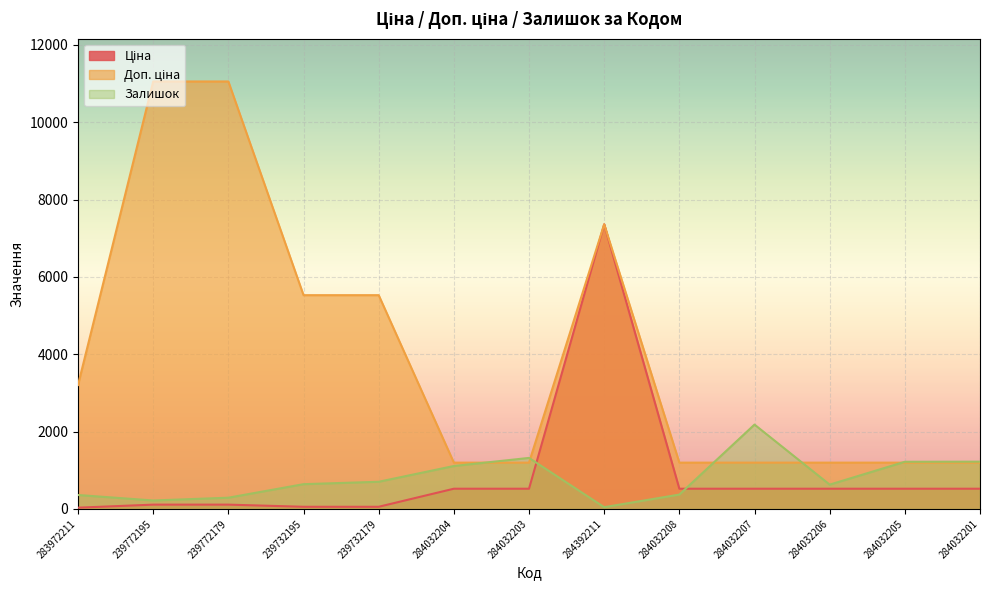

Which series has the largest total across all categories?

Доп. ціна